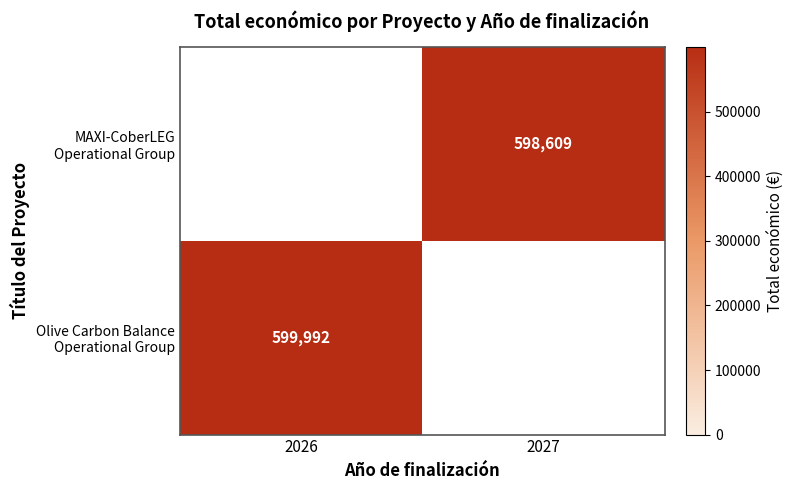

What is the greatest value displayed?

599992